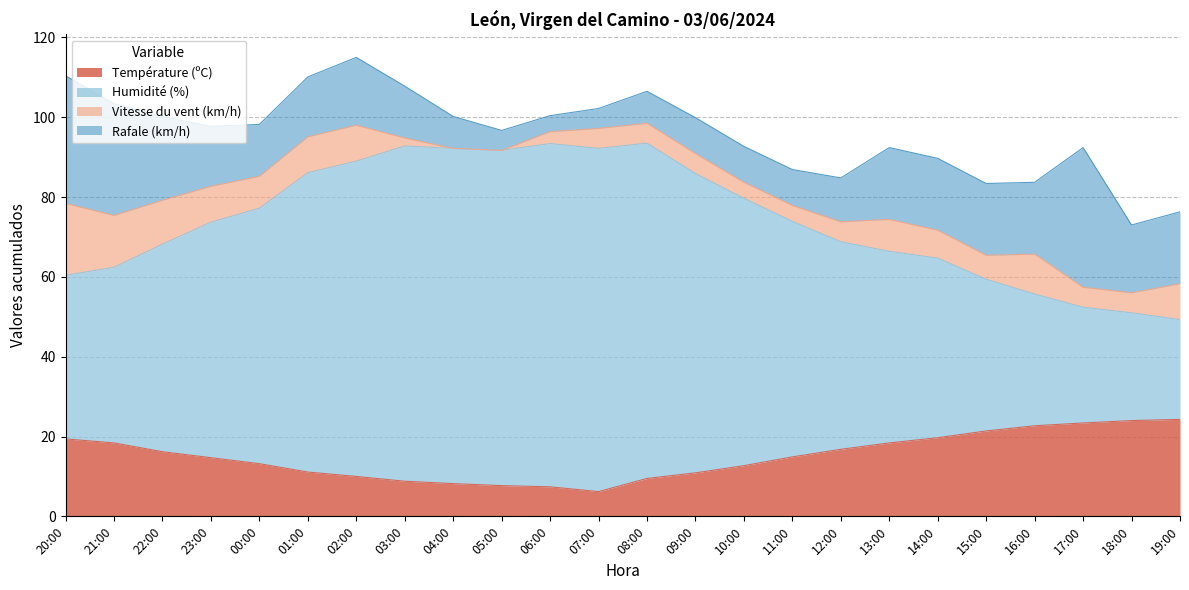

What is the total value across all series at 06:00?

100.4